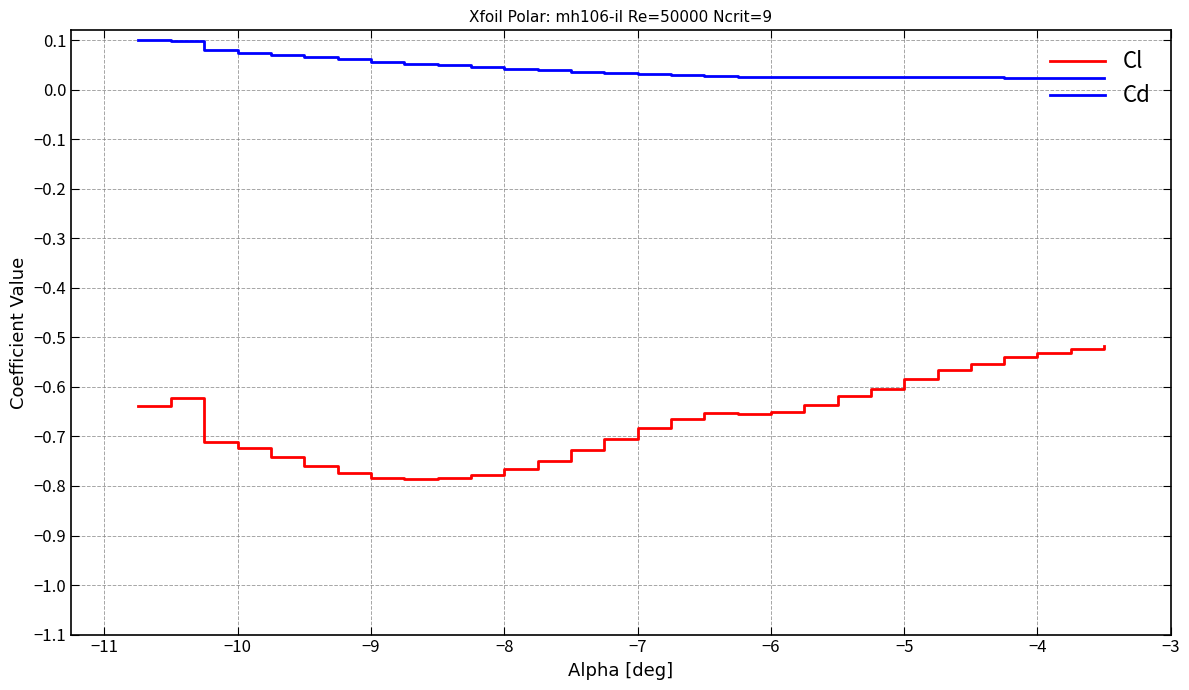

Which series has the largest range (max minus min)?

Cl